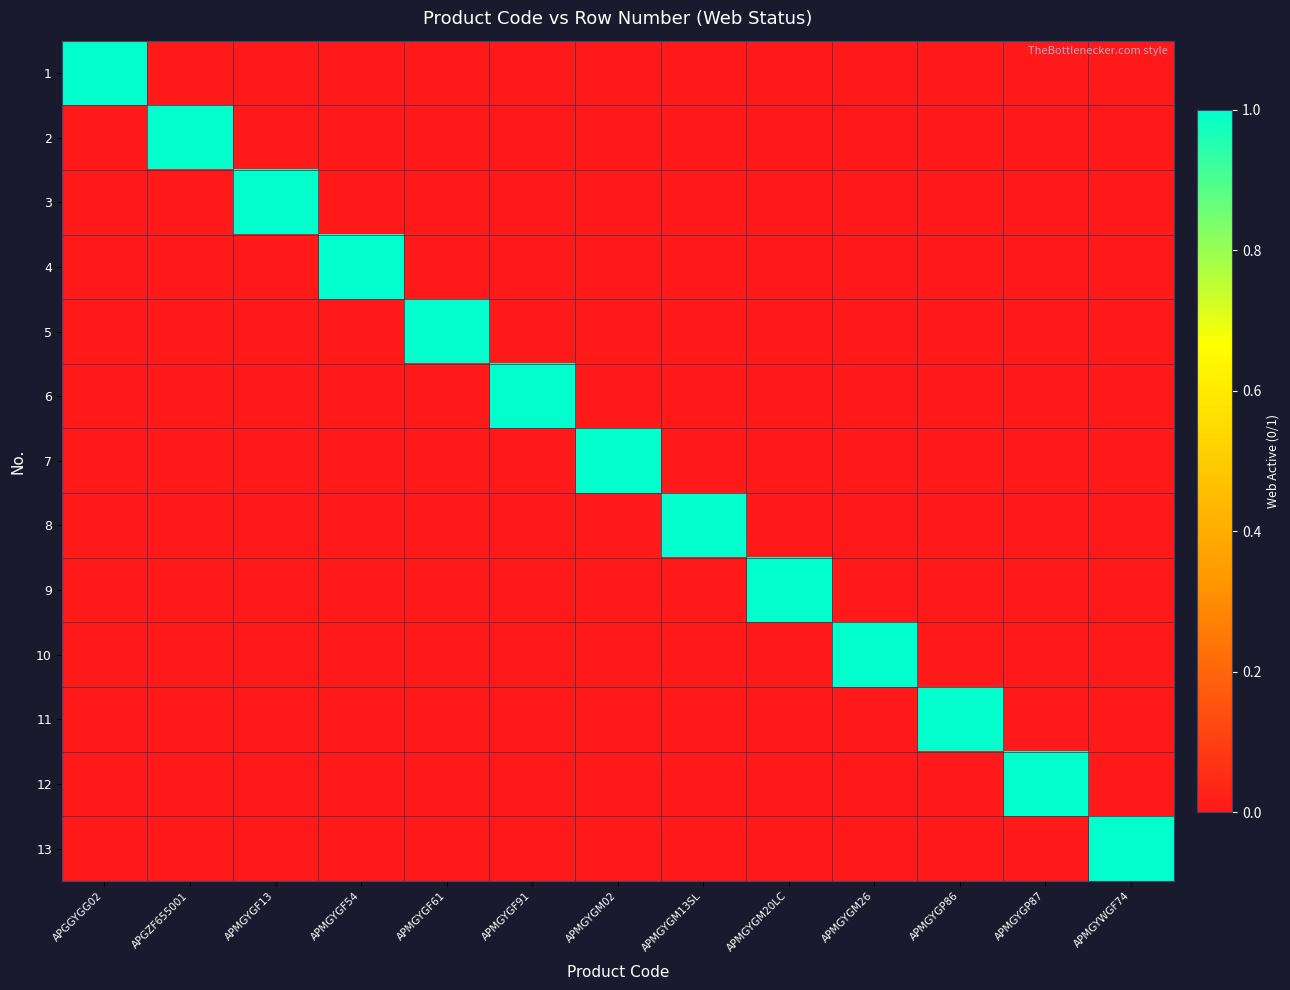

Reading left to right, what are all the values shown in this chart?

1: APGGYGG02=1	APGZF655001=0	APMGYGF13=0	APMGYGF54=0	APMGYGF61=0	APMGYGF91=0	APMGYGM02=0	APMGYGM13SL=0	APMGYGM20LC=0	APMGYGM26=0	APMGYGP86=0	APMGYGP87=0	APMGYWGF74=0
2: APGGYGG02=0	APGZF655001=1	APMGYGF13=0	APMGYGF54=0	APMGYGF61=0	APMGYGF91=0	APMGYGM02=0	APMGYGM13SL=0	APMGYGM20LC=0	APMGYGM26=0	APMGYGP86=0	APMGYGP87=0	APMGYWGF74=0
3: APGGYGG02=0	APGZF655001=0	APMGYGF13=1	APMGYGF54=0	APMGYGF61=0	APMGYGF91=0	APMGYGM02=0	APMGYGM13SL=0	APMGYGM20LC=0	APMGYGM26=0	APMGYGP86=0	APMGYGP87=0	APMGYWGF74=0
4: APGGYGG02=0	APGZF655001=0	APMGYGF13=0	APMGYGF54=1	APMGYGF61=0	APMGYGF91=0	APMGYGM02=0	APMGYGM13SL=0	APMGYGM20LC=0	APMGYGM26=0	APMGYGP86=0	APMGYGP87=0	APMGYWGF74=0
5: APGGYGG02=0	APGZF655001=0	APMGYGF13=0	APMGYGF54=0	APMGYGF61=1	APMGYGF91=0	APMGYGM02=0	APMGYGM13SL=0	APMGYGM20LC=0	APMGYGM26=0	APMGYGP86=0	APMGYGP87=0	APMGYWGF74=0
6: APGGYGG02=0	APGZF655001=0	APMGYGF13=0	APMGYGF54=0	APMGYGF61=0	APMGYGF91=1	APMGYGM02=0	APMGYGM13SL=0	APMGYGM20LC=0	APMGYGM26=0	APMGYGP86=0	APMGYGP87=0	APMGYWGF74=0
7: APGGYGG02=0	APGZF655001=0	APMGYGF13=0	APMGYGF54=0	APMGYGF61=0	APMGYGF91=0	APMGYGM02=1	APMGYGM13SL=0	APMGYGM20LC=0	APMGYGM26=0	APMGYGP86=0	APMGYGP87=0	APMGYWGF74=0
8: APGGYGG02=0	APGZF655001=0	APMGYGF13=0	APMGYGF54=0	APMGYGF61=0	APMGYGF91=0	APMGYGM02=0	APMGYGM13SL=1	APMGYGM20LC=0	APMGYGM26=0	APMGYGP86=0	APMGYGP87=0	APMGYWGF74=0
9: APGGYGG02=0	APGZF655001=0	APMGYGF13=0	APMGYGF54=0	APMGYGF61=0	APMGYGF91=0	APMGYGM02=0	APMGYGM13SL=0	APMGYGM20LC=1	APMGYGM26=0	APMGYGP86=0	APMGYGP87=0	APMGYWGF74=0
10: APGGYGG02=0	APGZF655001=0	APMGYGF13=0	APMGYGF54=0	APMGYGF61=0	APMGYGF91=0	APMGYGM02=0	APMGYGM13SL=0	APMGYGM20LC=0	APMGYGM26=1	APMGYGP86=0	APMGYGP87=0	APMGYWGF74=0
11: APGGYGG02=0	APGZF655001=0	APMGYGF13=0	APMGYGF54=0	APMGYGF61=0	APMGYGF91=0	APMGYGM02=0	APMGYGM13SL=0	APMGYGM20LC=0	APMGYGM26=0	APMGYGP86=1	APMGYGP87=0	APMGYWGF74=0
12: APGGYGG02=0	APGZF655001=0	APMGYGF13=0	APMGYGF54=0	APMGYGF61=0	APMGYGF91=0	APMGYGM02=0	APMGYGM13SL=0	APMGYGM20LC=0	APMGYGM26=0	APMGYGP86=0	APMGYGP87=1	APMGYWGF74=0
13: APGGYGG02=0	APGZF655001=0	APMGYGF13=0	APMGYGF54=0	APMGYGF61=0	APMGYGF91=0	APMGYGM02=0	APMGYGM13SL=0	APMGYGM20LC=0	APMGYGM26=0	APMGYGP86=0	APMGYGP87=0	APMGYWGF74=1